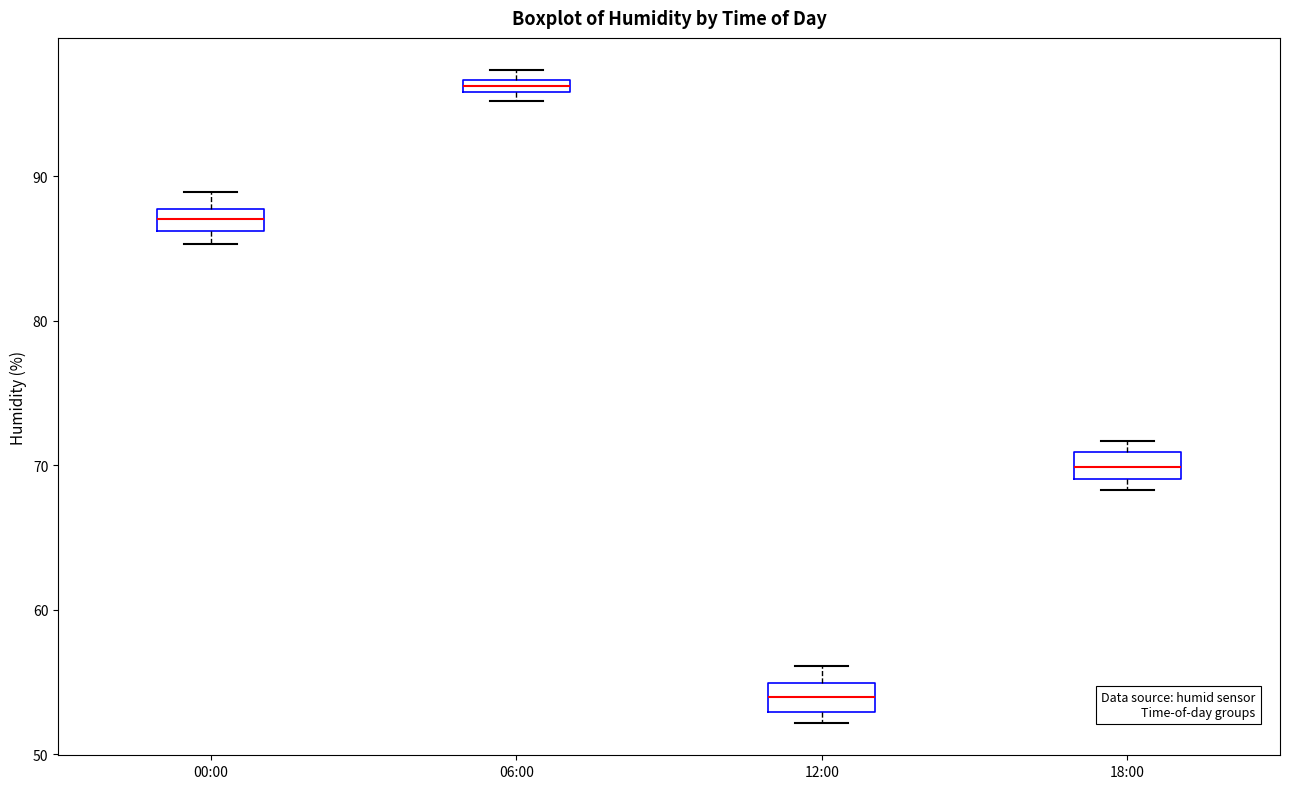

Which box's median line is the highest?

06:00